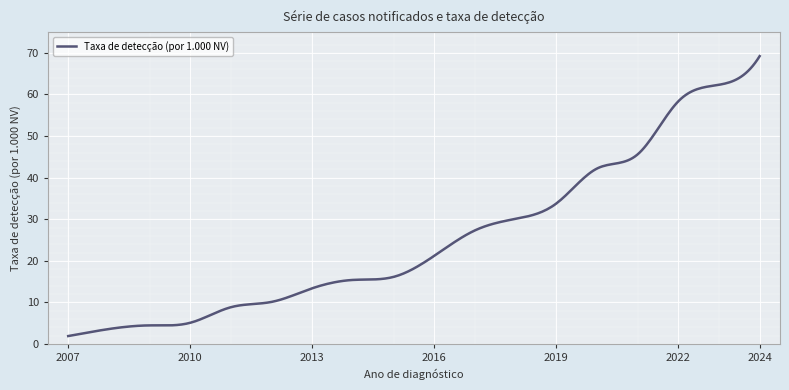

What is the difference between the maximum and minimum values?

67.3